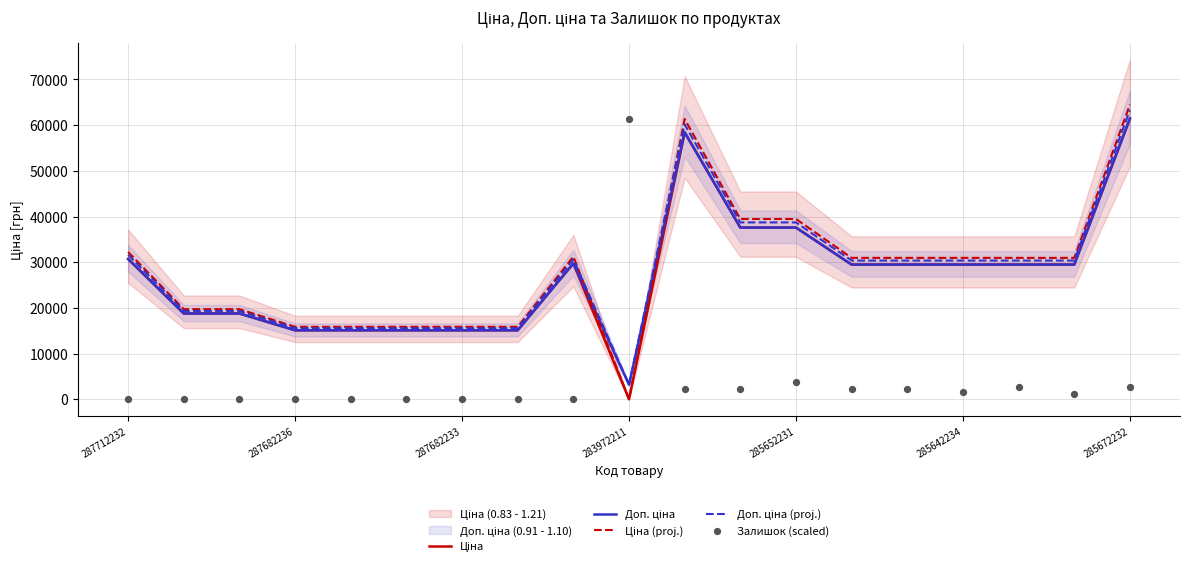

What are all the series names shown in the legend?

Ціна, Доп. ціна, Ціна (proj.), Доп. ціна (proj.), Залишок (scaled)